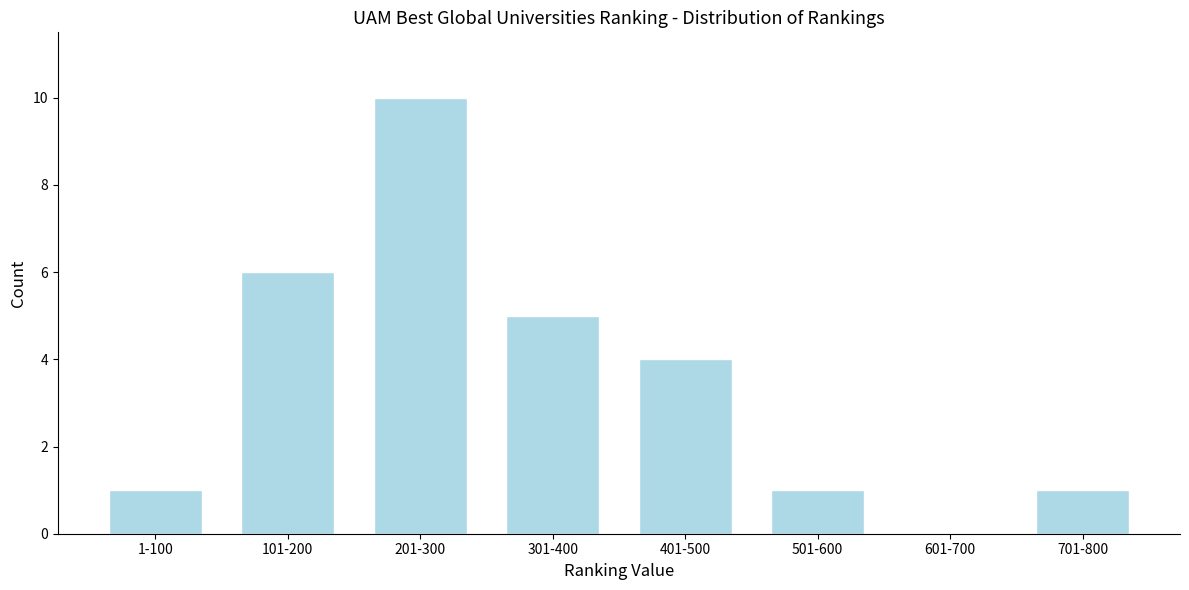

Reading left to right, extract all data points from this chart.

1-100=1	101-200=6	201-300=10	301-400=5	401-500=4	501-600=1	601-700=0	701-800=1